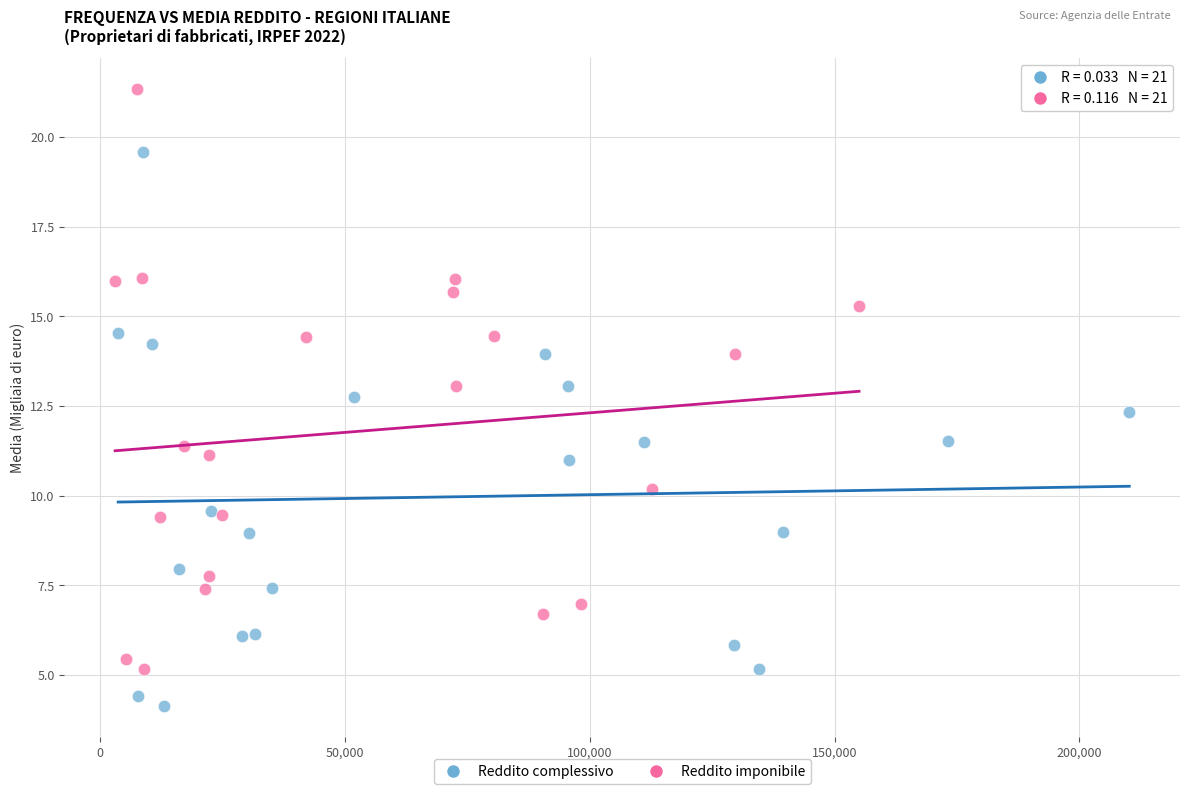

Which series has the widest spread of Y values?

Reddito imponibile